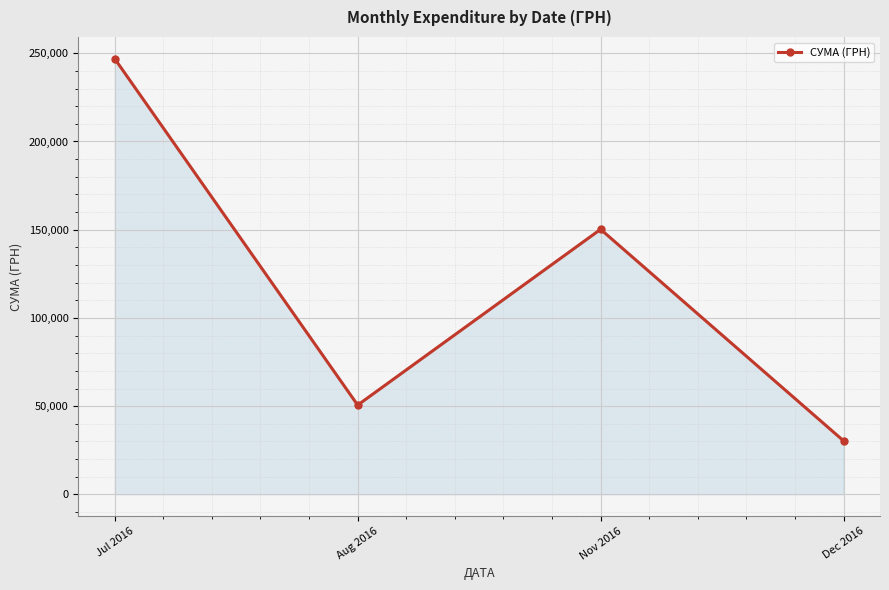

Where does the data first go above 150216?

Jul 2016